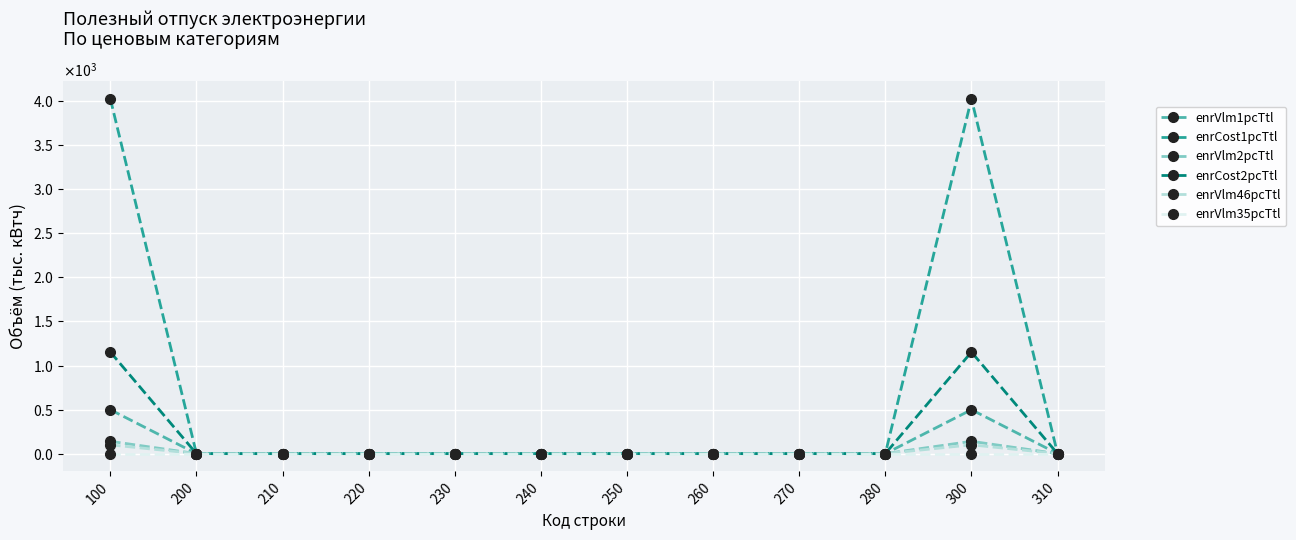

Does the chart have visible grid lines?

Yes